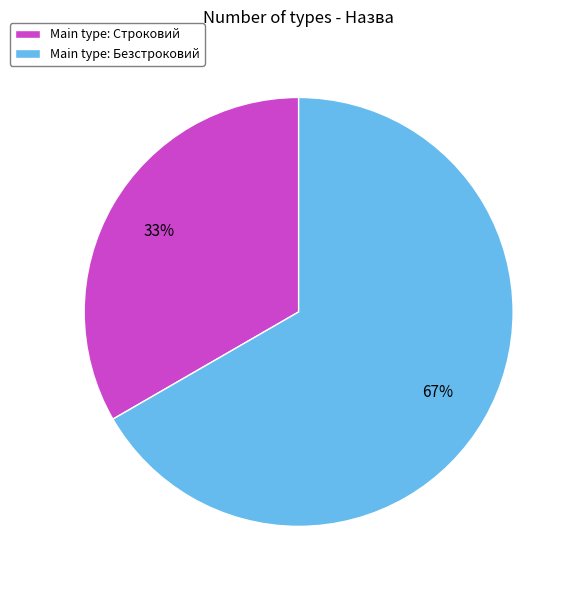

The Main type: Строковий slice represents 33% of the pie. True or false?

True